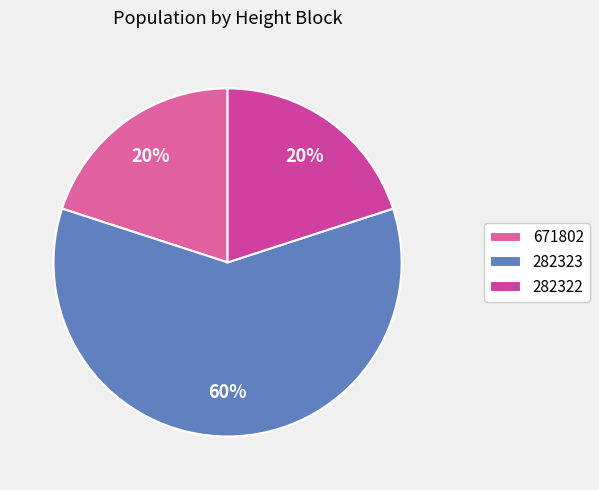

Combined, what portion of the pie is 282322 and 282323?

80.0%